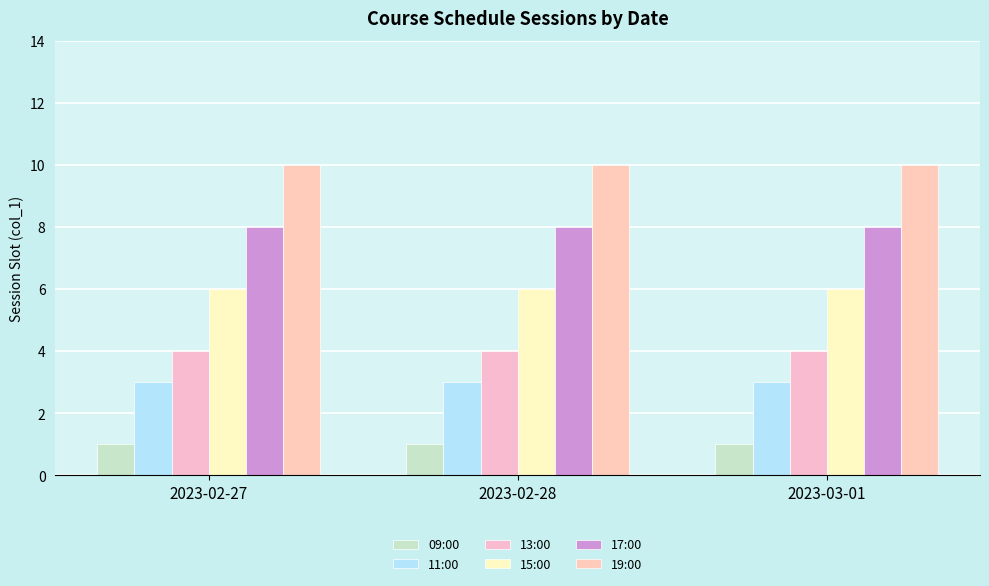

Rank the series by their maximum value, from lowest to highest.

09:00, 11:00, 13:00, 15:00, 17:00, 19:00